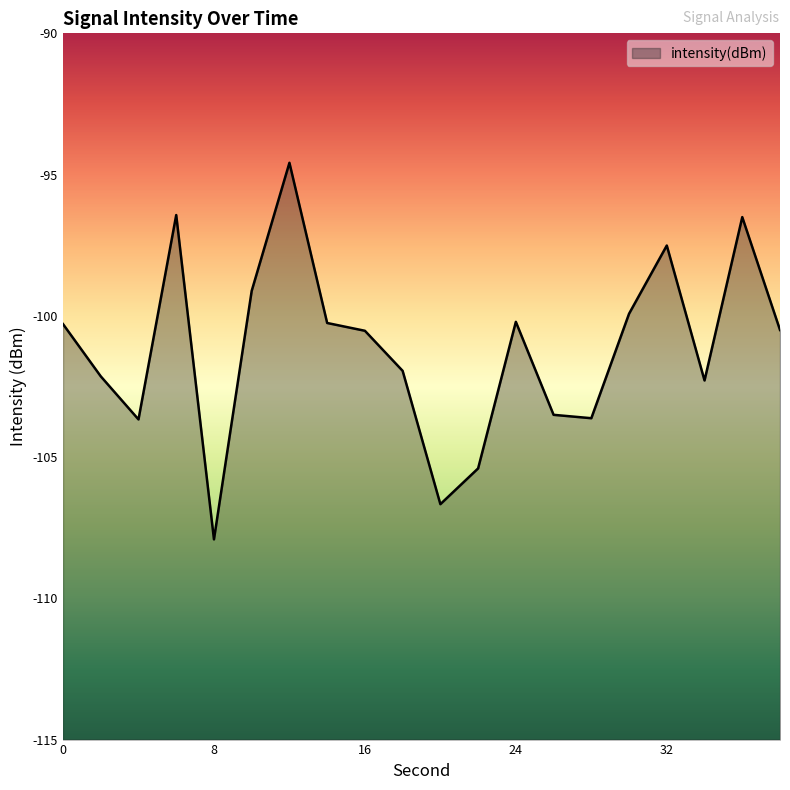

What is the difference between the second highest and second lowest values?

10.2